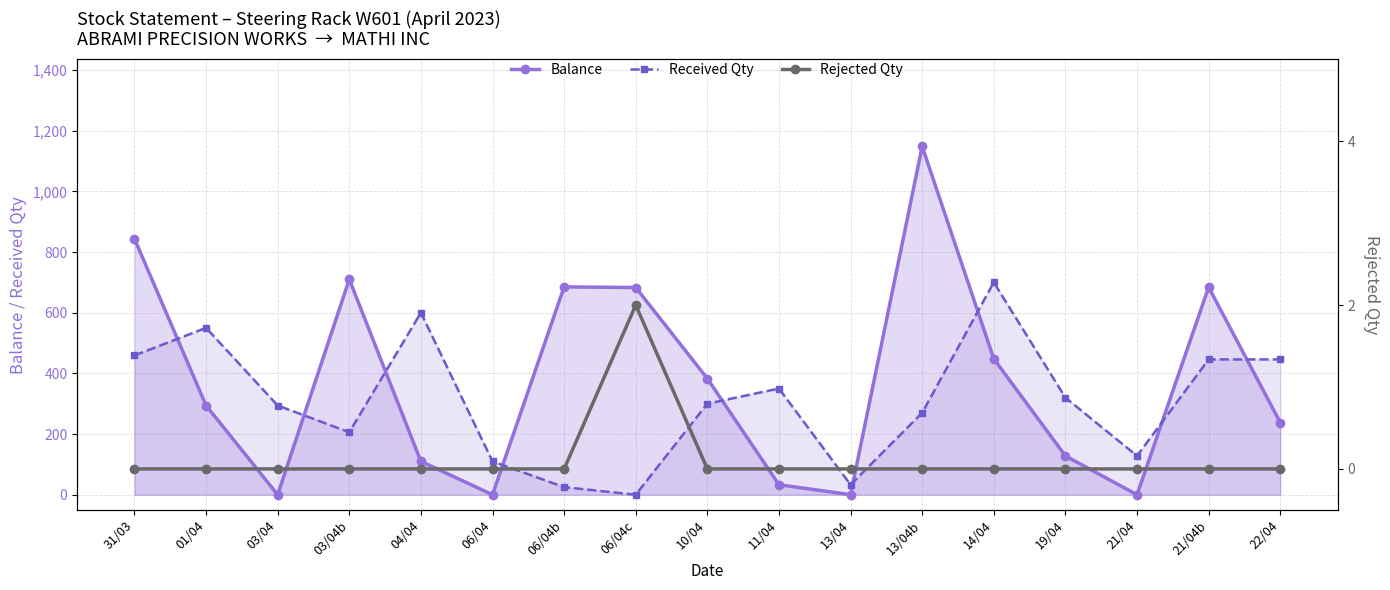

In Balance, how many points are higher than both neighbors (excluding endpoints)?

4